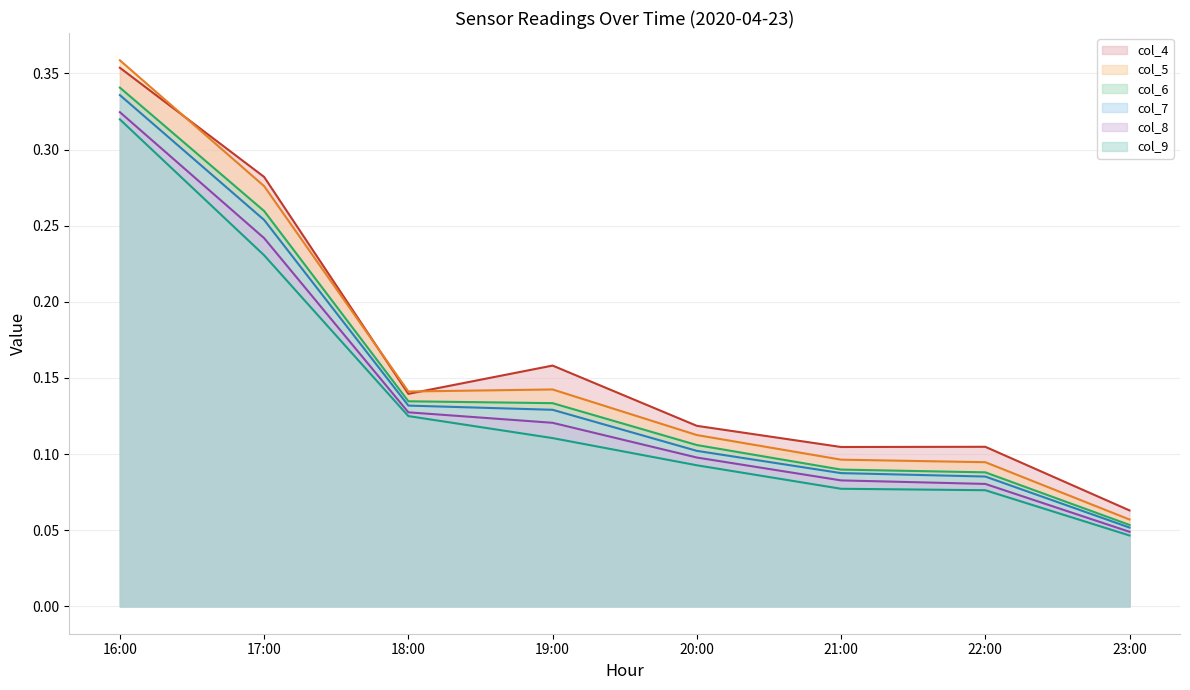

Does the chart have visible grid lines?

Yes